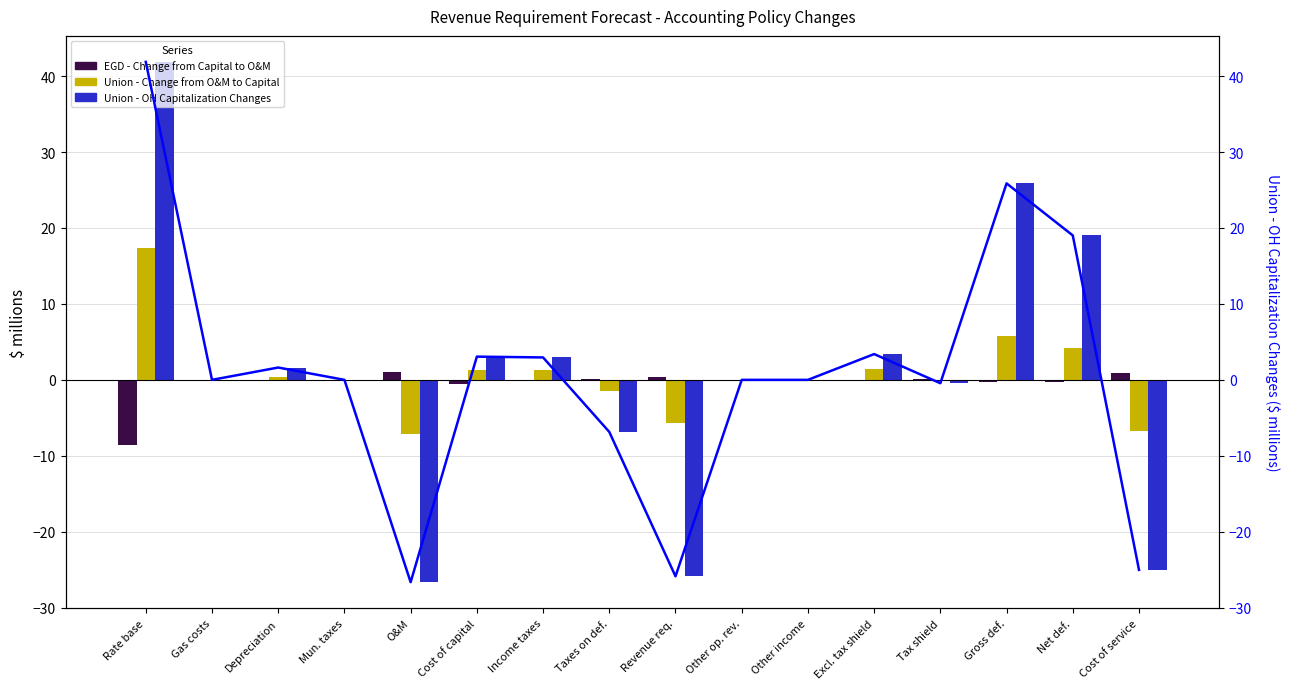

Reading left to right, list all the values displayed in this chart.

EGD - Change from Capital to O&M: Rate base=-8.6	Gas costs=0.0	Depreciation=-0.2	Mun. taxes=0.0	O&M=1.0	Cost of capital=-0.5	Income taxes=-0.1	Taxes on def.=0.1	Revenue req.=0.3	Other op. rev.=0.0	Other income=0.0	Excl. tax shield=-0.1	Tax shield=0.1	Gross def.=-0.3	Net def.=-0.2	Cost of service=0.8
Union - Change from O&M to Capital: Rate base=17.3	Gas costs=0.0	Depreciation=0.3	Mun. taxes=0.0	O&M=-7.1	Cost of capital=1.3	Income taxes=1.3	Taxes on def.=-1.5	Revenue req.=-5.7	Other op. rev.=0.0	Other income=0.0	Excl. tax shield=1.5	Tax shield=-0.2	Gross def.=5.7	Net def.=4.2	Cost of service=-6.8
Union - OH Capitalization Changes: Rate base=41.9	Gas costs=0.0	Depreciation=1.6	Mun. taxes=0.0	O&M=-26.6	Cost of capital=3.1	Income taxes=3.0	Taxes on def.=-6.9	Revenue req.=-25.9	Other op. rev.=0.0	Other income=0.0	Excl. tax shield=3.4	Tax shield=-0.4	Gross def.=25.9	Net def.=19.0	Cost of service=-25.0
Union - OH Cap. Changes (line): Rate base=41.9	Gas costs=0.0	Depreciation=1.6	Mun. taxes=0.0	O&M=-26.6	Cost of capital=3.1	Income taxes=3.0	Taxes on def.=-6.9	Revenue req.=-25.9	Other op. rev.=0.0	Other income=0.0	Excl. tax shield=3.4	Tax shield=-0.4	Gross def.=25.9	Net def.=19.0	Cost of service=-25.0